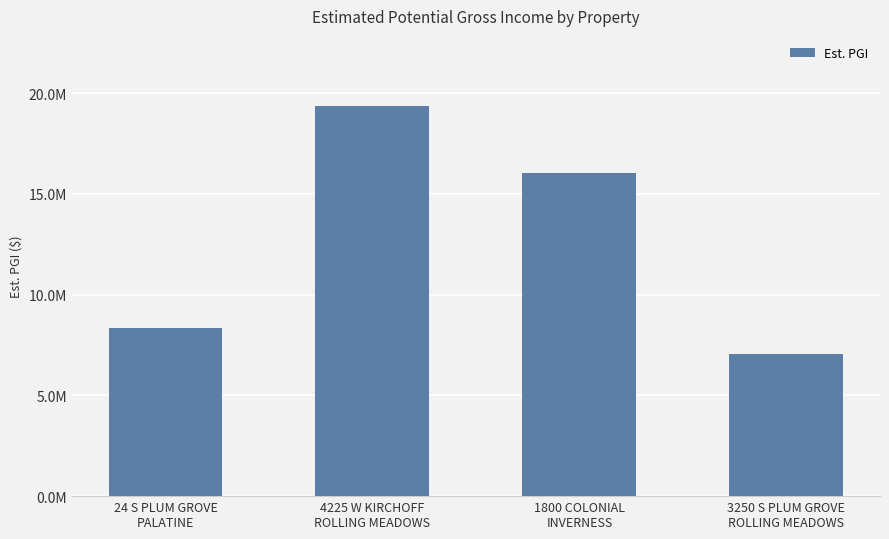

At which label is the value closest to 13207920?

1800 COLONIAL
INVERNESS